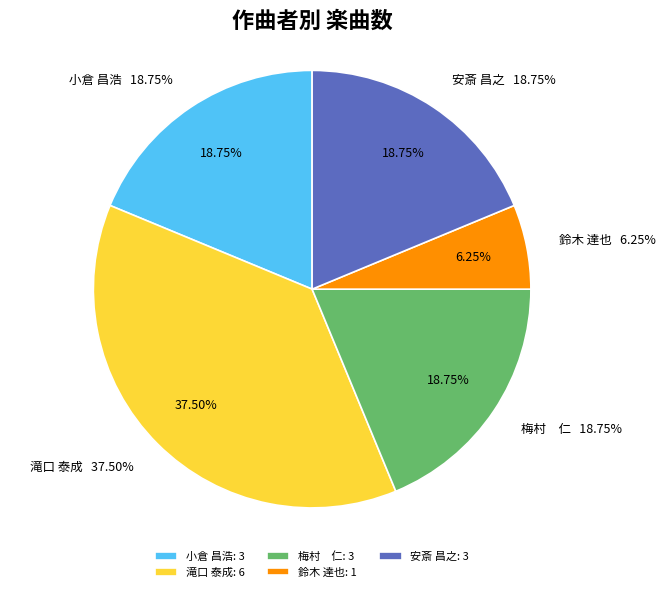

How many segments does this pie chart have?

5